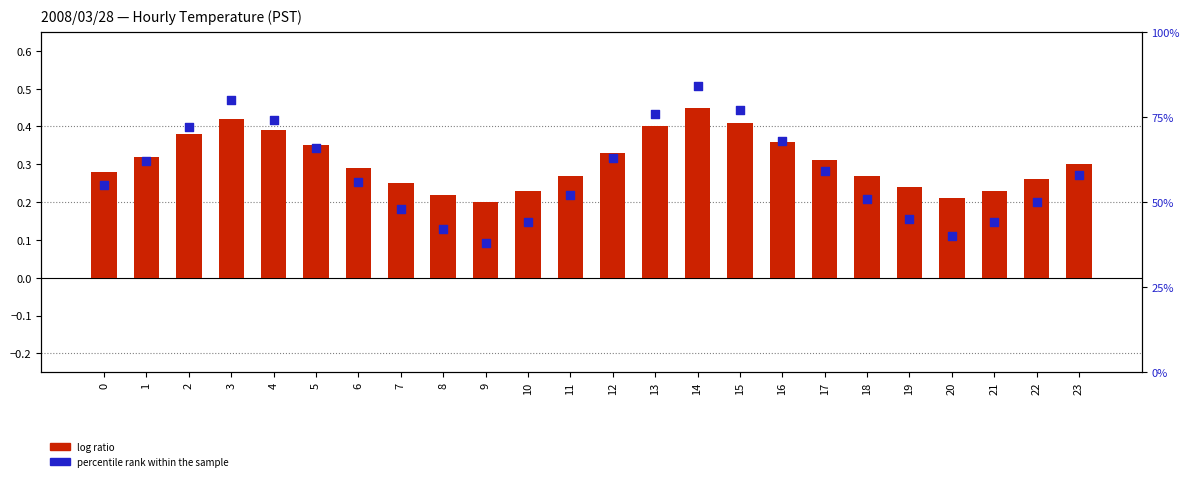

Is the value of percentile rank within the sample at 0 greater than the value of log ratio at 6?

Yes